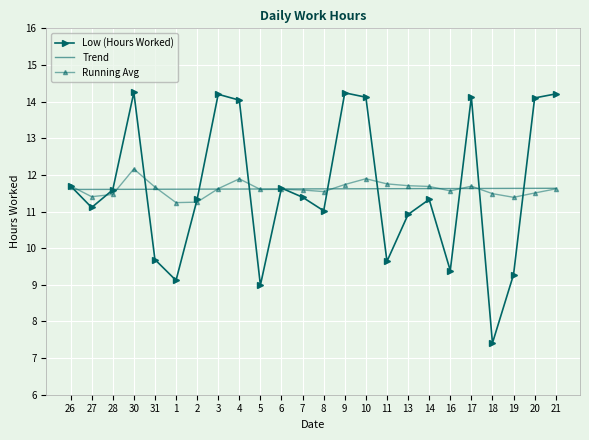

What position from the left is 6?

11